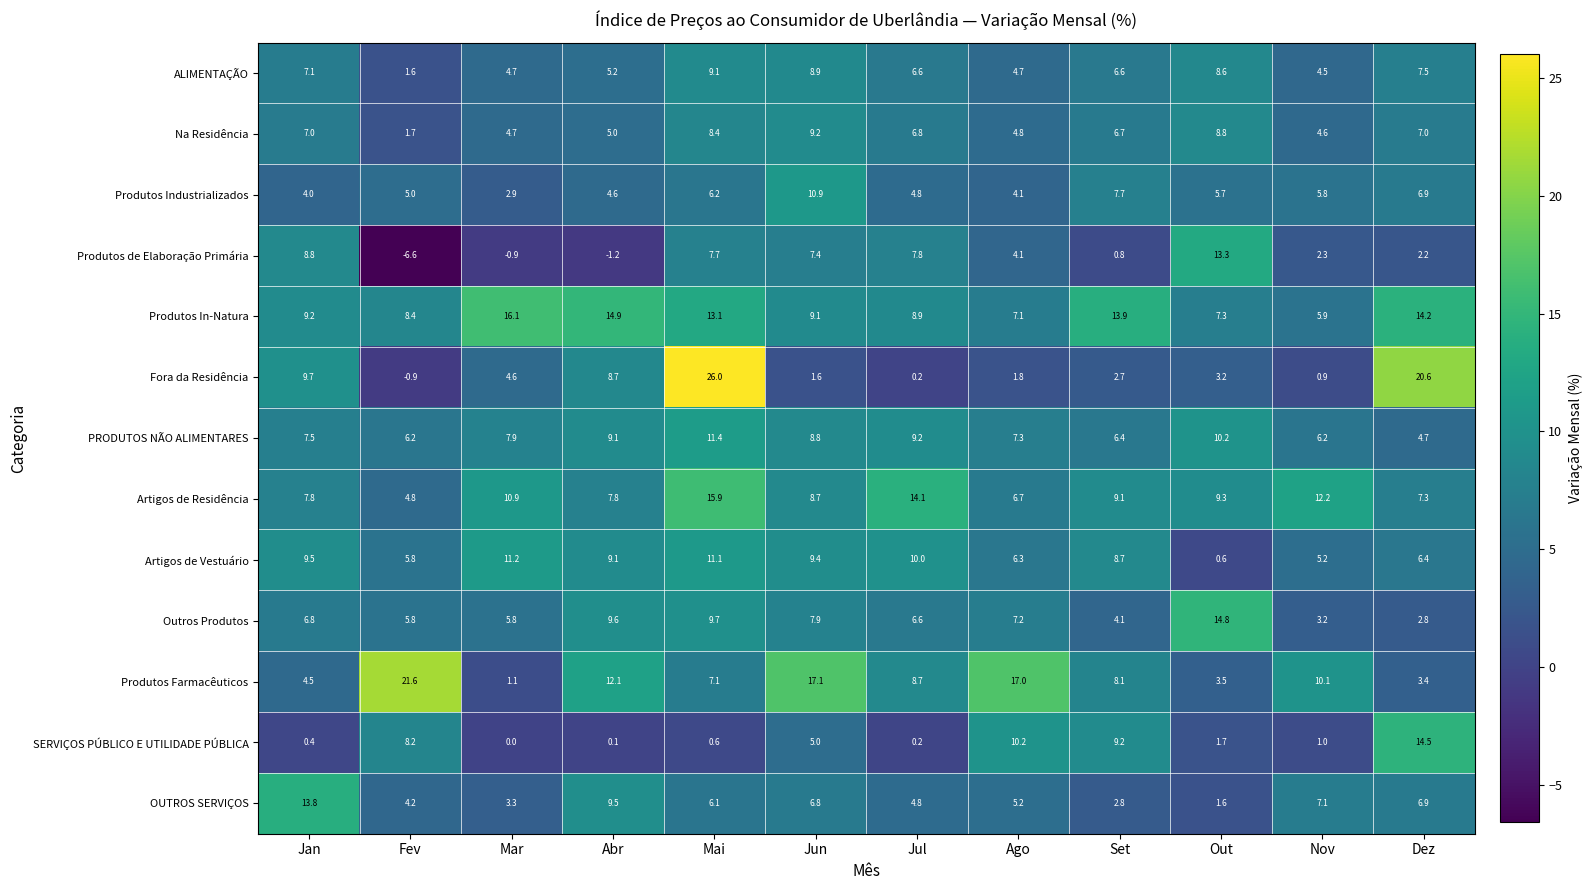

What is the maximum value for Produtos In-Natura?

16.1